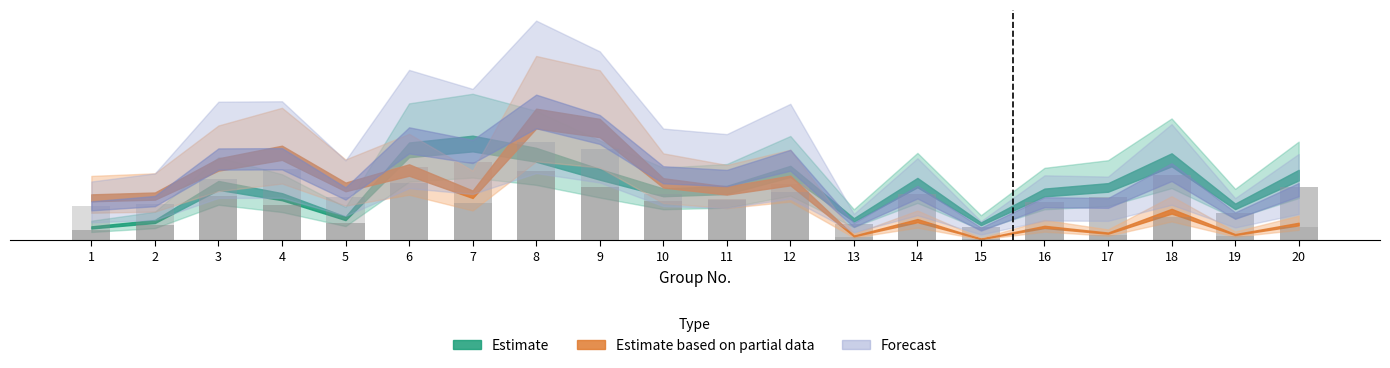

What is the value of the Estimate based on partial data bar at the 2nd from the left?

1650.0